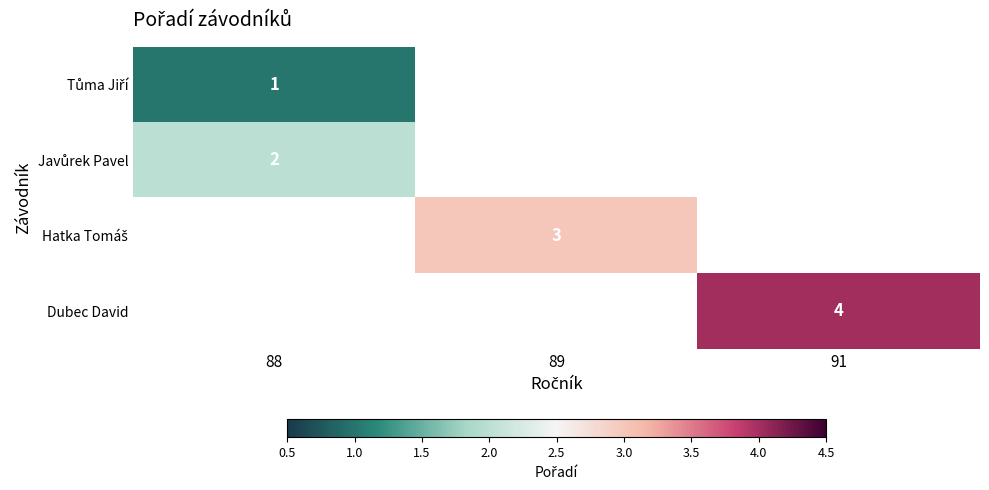

Is it true that Dubec David equals 4 at 91?

True